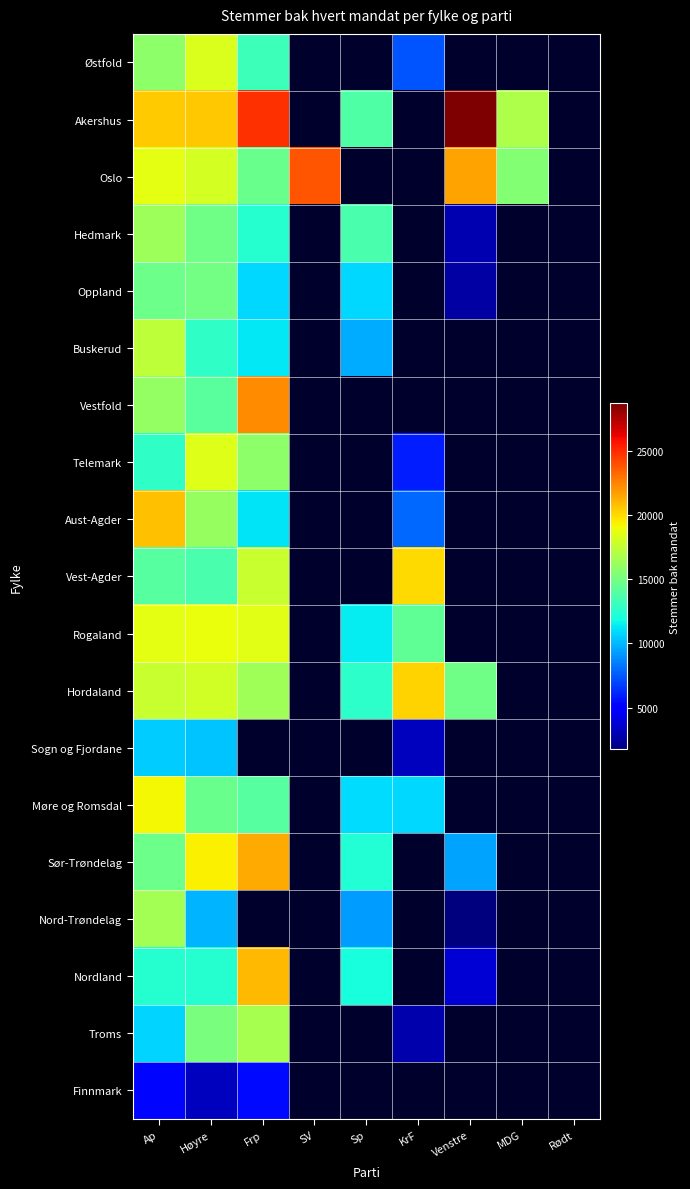

What is the difference between the highest and lowest values at Ap?

15495.0